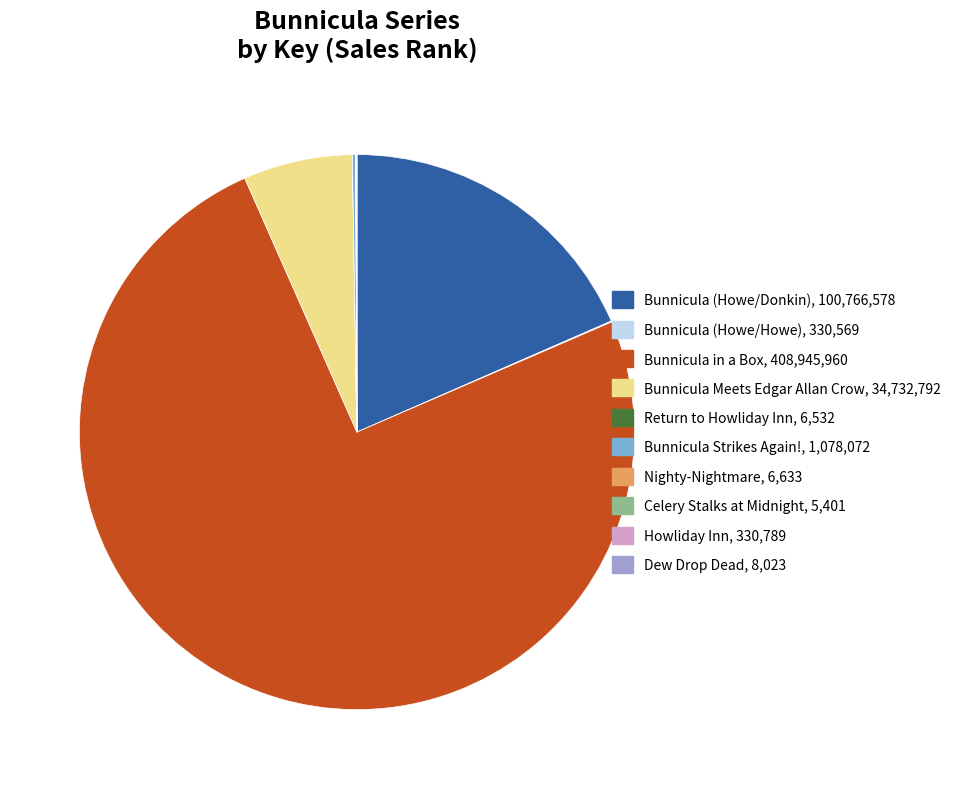

Which slice is the largest?

Bunnicula in a Box